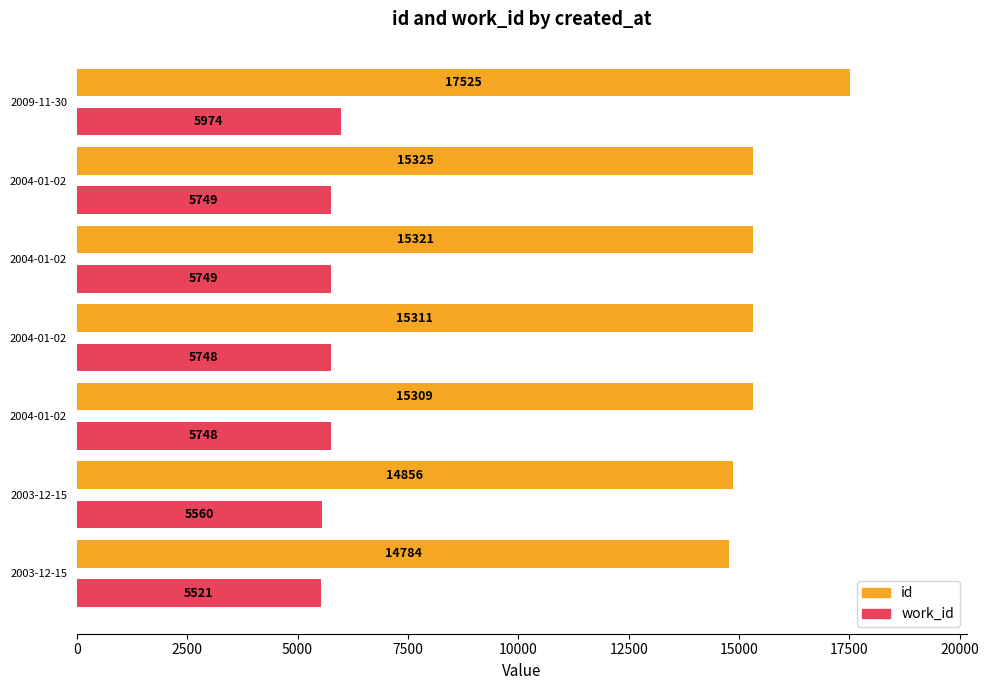

What are all the series names shown in the legend?

id, work_id